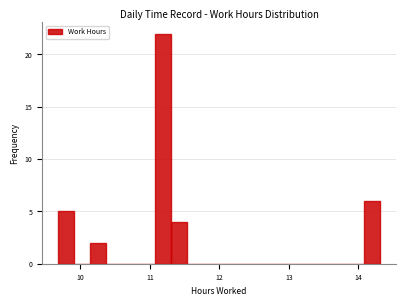

Around what value on the x-axis is the tallest bar? Give the approximate position of its centre, as read against the axis.

11.2